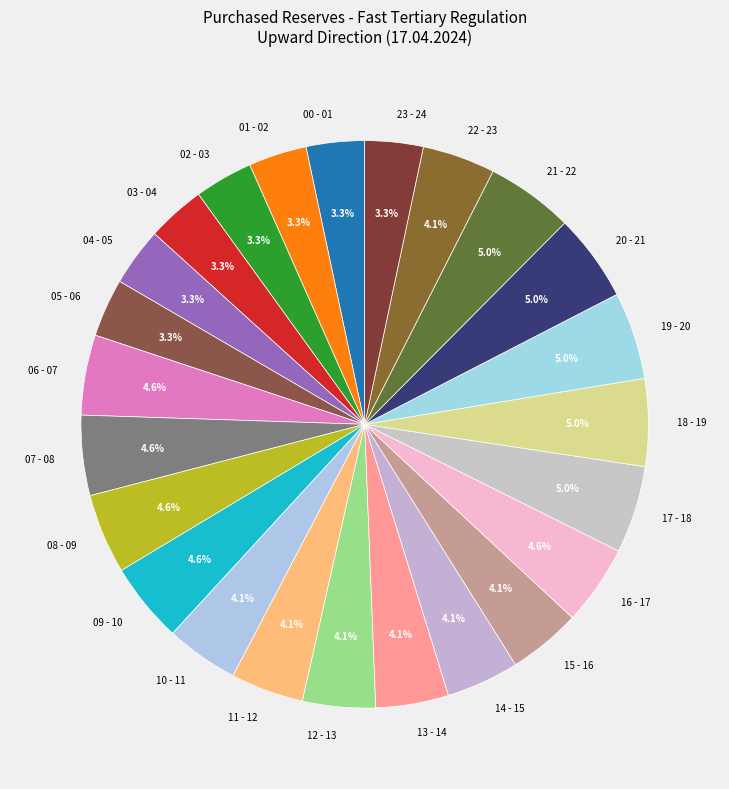

What percentage is the 10 - 11 slice, to the nearest percent?

4%